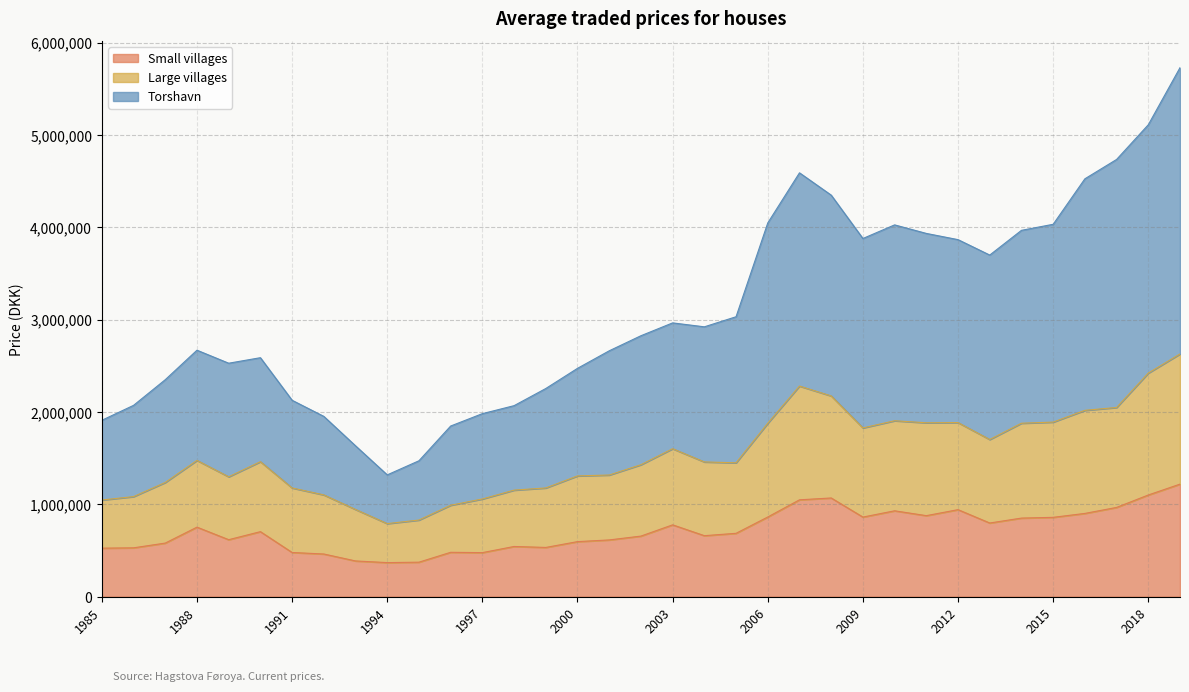

What is the total value across all series at 1994?

1319298